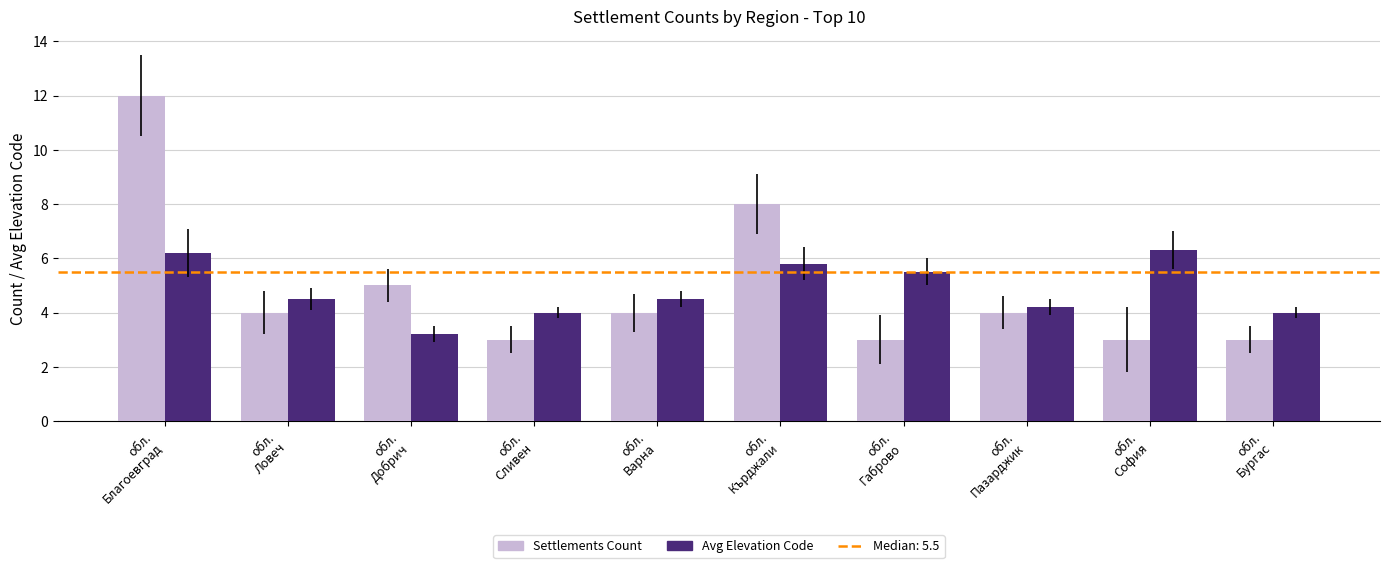

Rank the series by their maximum value, from lowest to highest.

Avg Elevation Code, Settlements Count